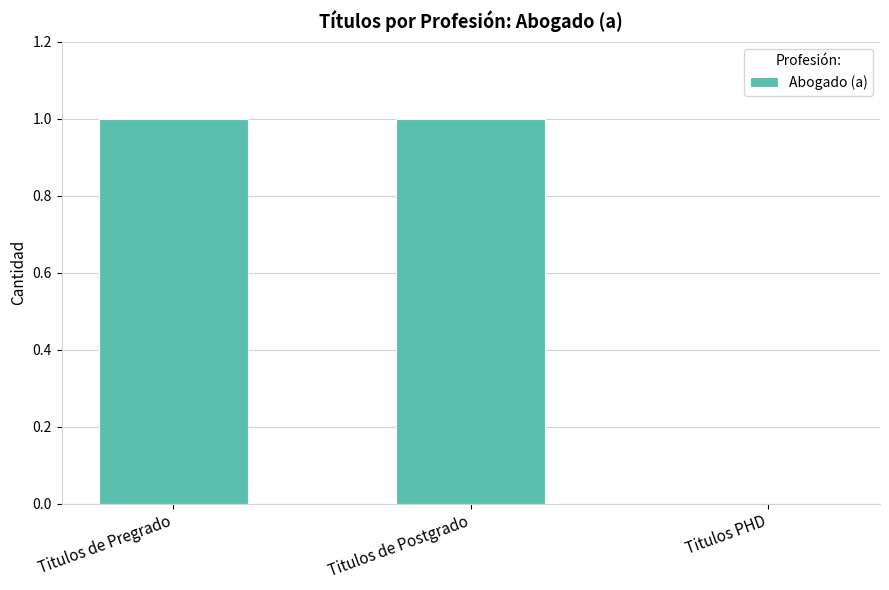

Reading left to right, list all the values displayed in this chart.

1	1	0